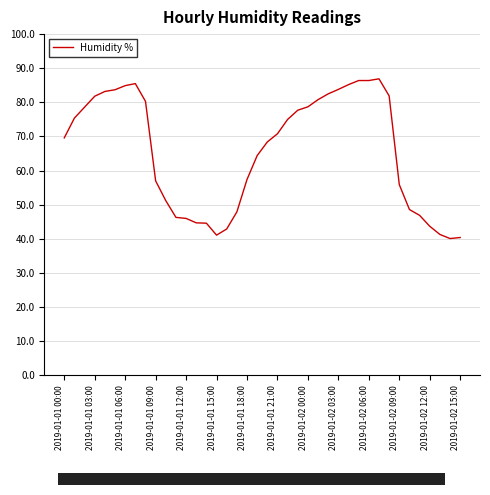

What is the maximum value shown in the chart?

86.9